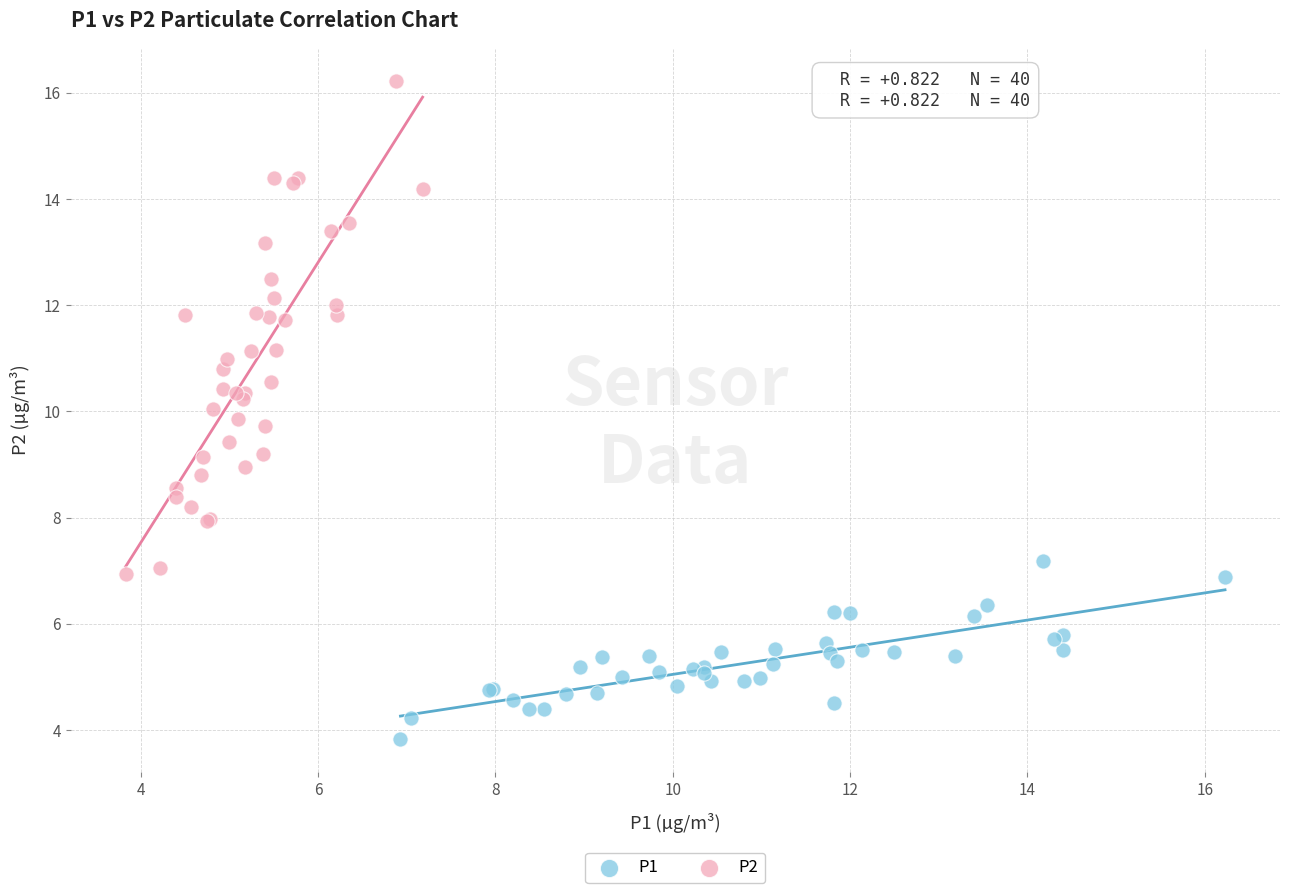

Which series reaches the minimum Y coordinate?

P1